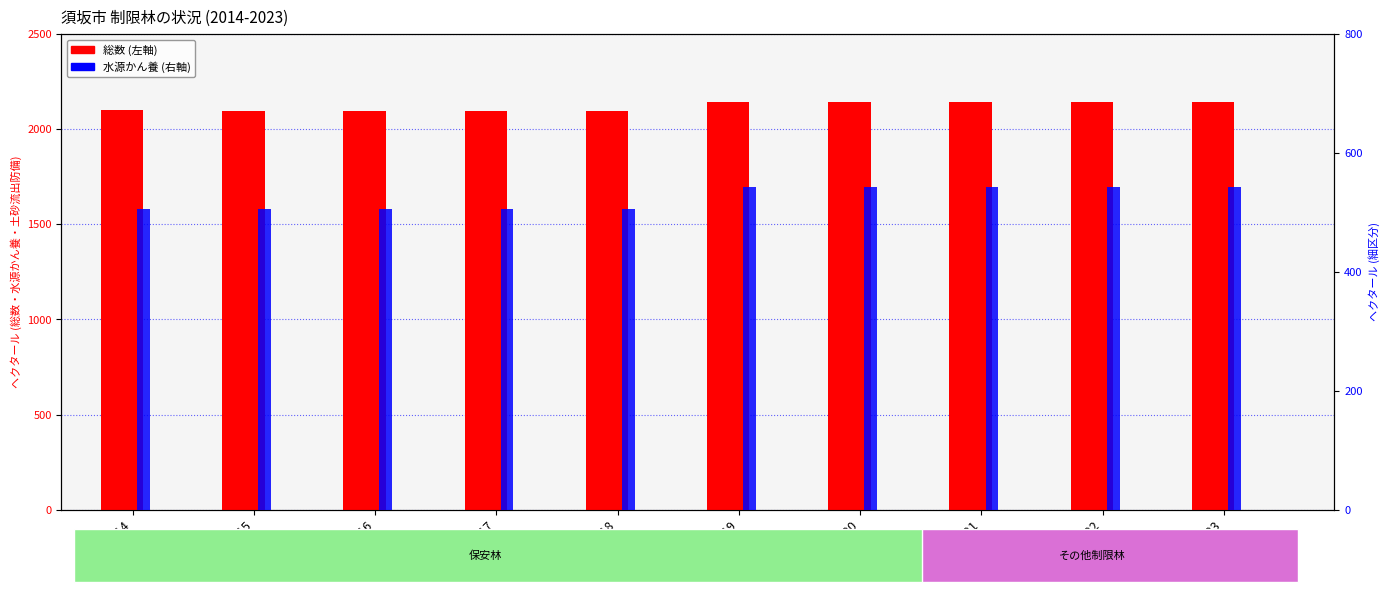

What are all the series names shown in the legend?

総数, 水源かん養